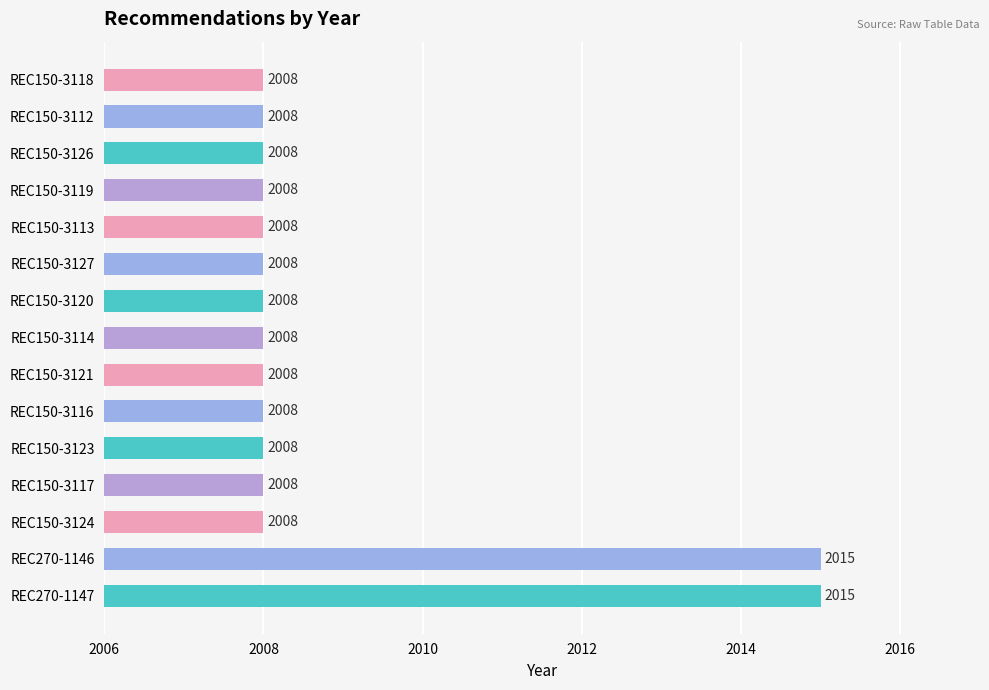

How many bars are there in total?

15